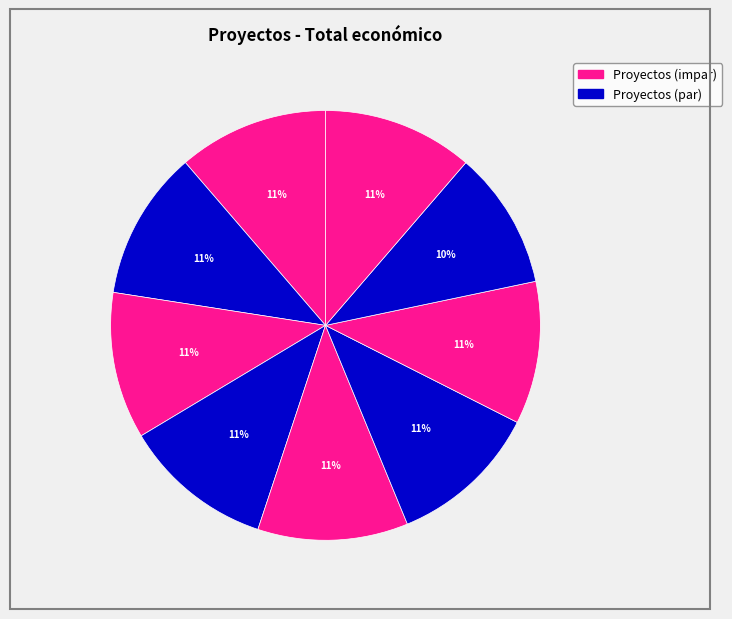

How many slices are in this pie chart?

9